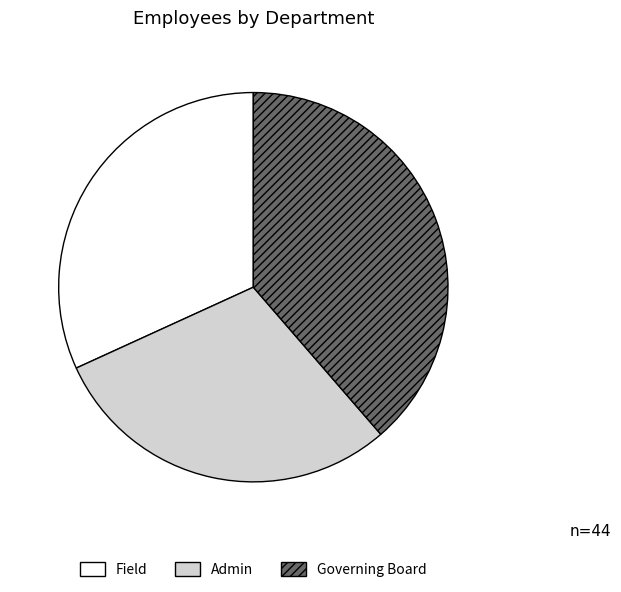

True or false: Field accounts for 32% of the total.

True